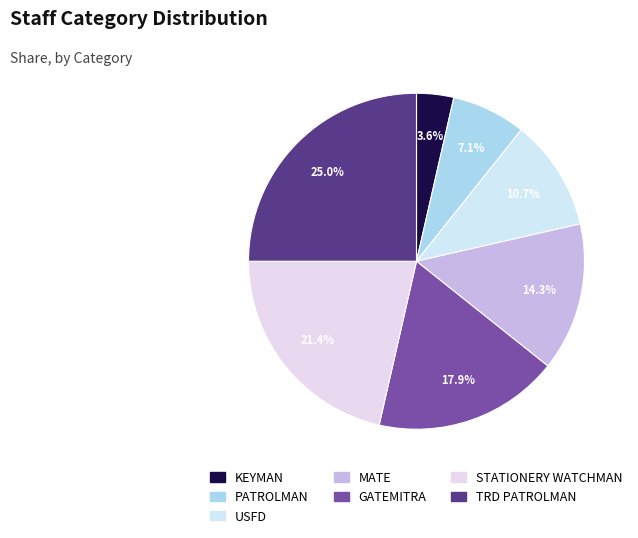

What is the change in value from PATROLMAN to MATE?

+2